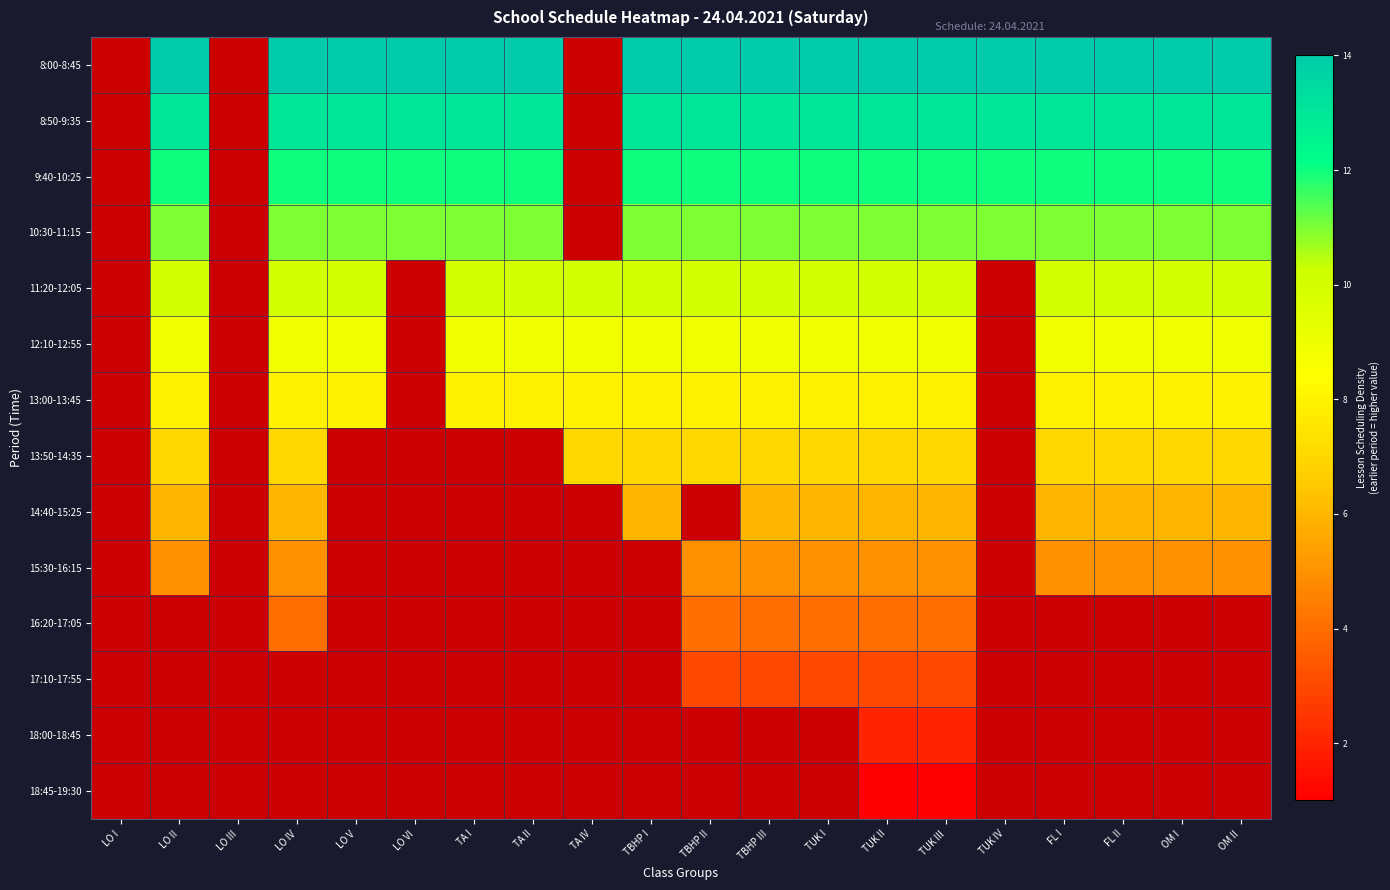

Is the value of 14:40-15:25 at LO V greater than the value of 18:00-18:45 at LO V?

No